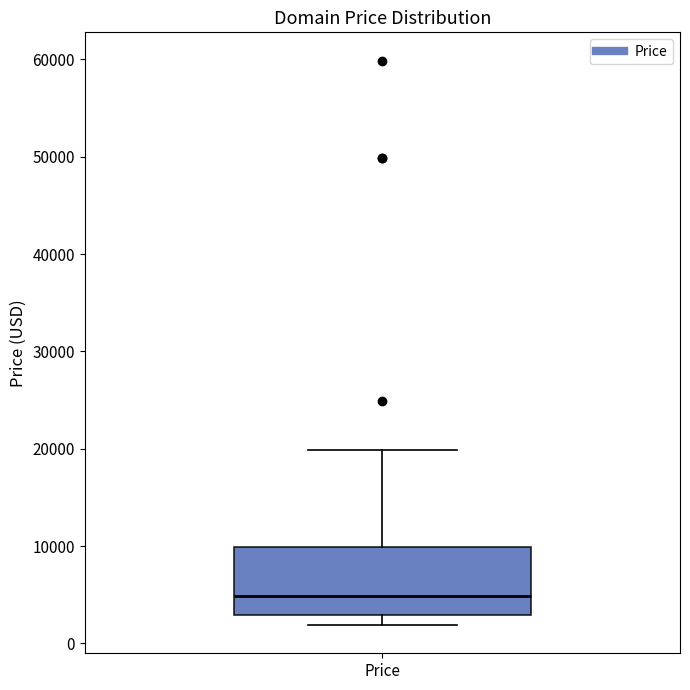

Transcribe this box plot: give where the median line is, the range the box spans, and where the two whiskers end, as read against the y-axis. The values are not printed on the chart, so give them approximately, as read against the axis.

median 5000, box 3000 to 10000, whiskers 2000 to 20000